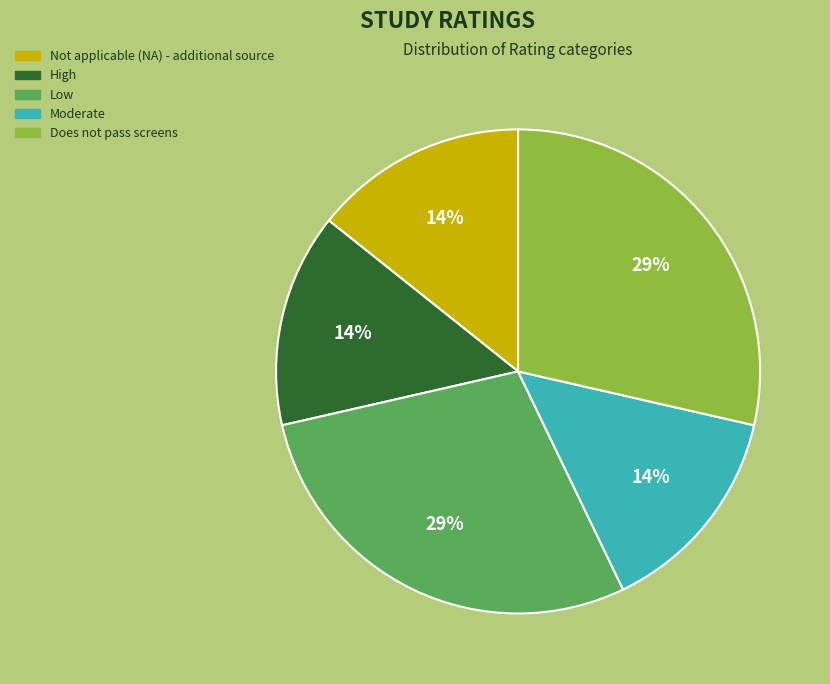

True or false: Low accounts for 29% of the total.

True